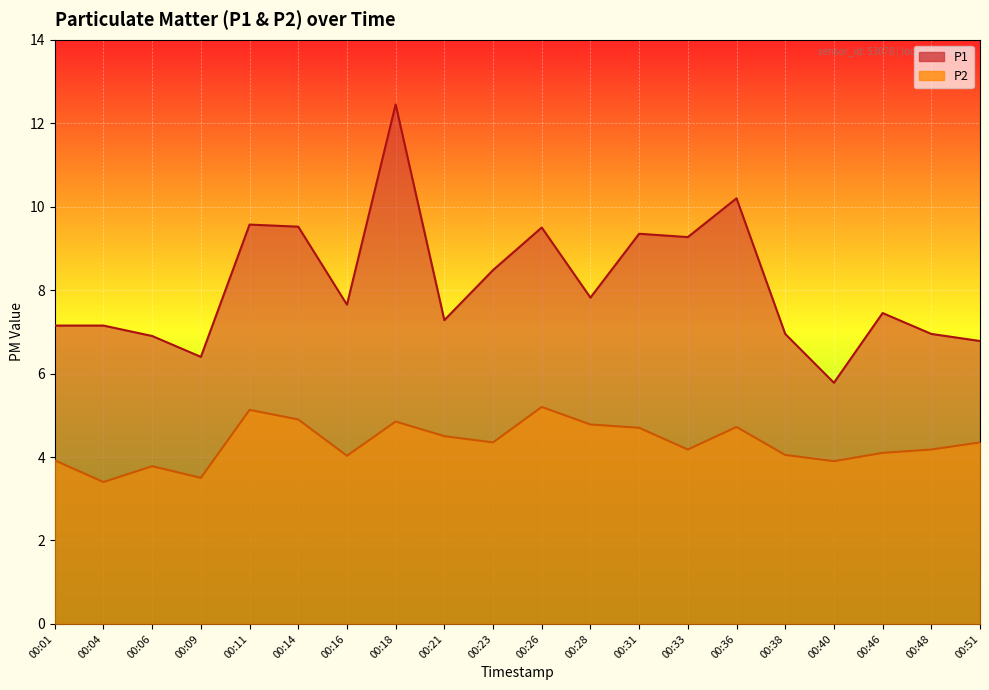

What are all the series names shown in the legend?

P1, P2